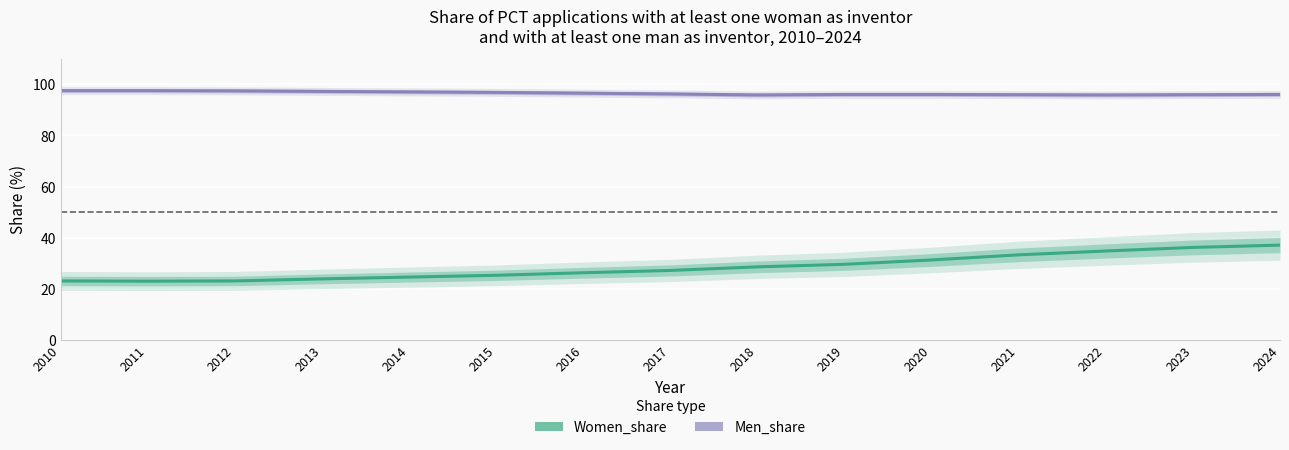

Is it true that Women_share equals 28.6 at 2018?

True